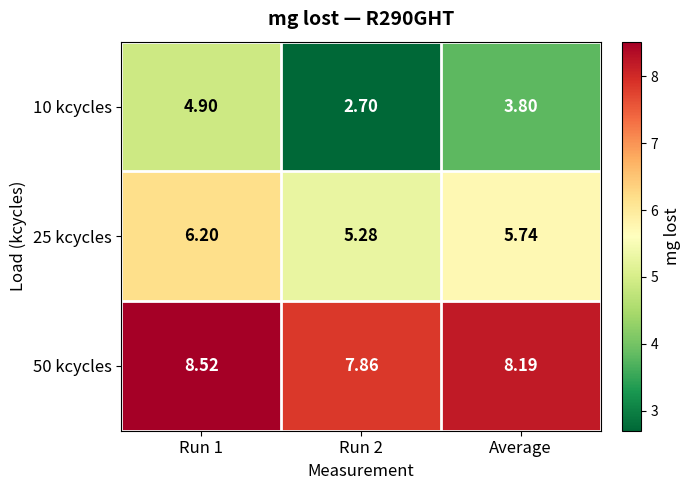

What is the smallest value displayed?

2.7